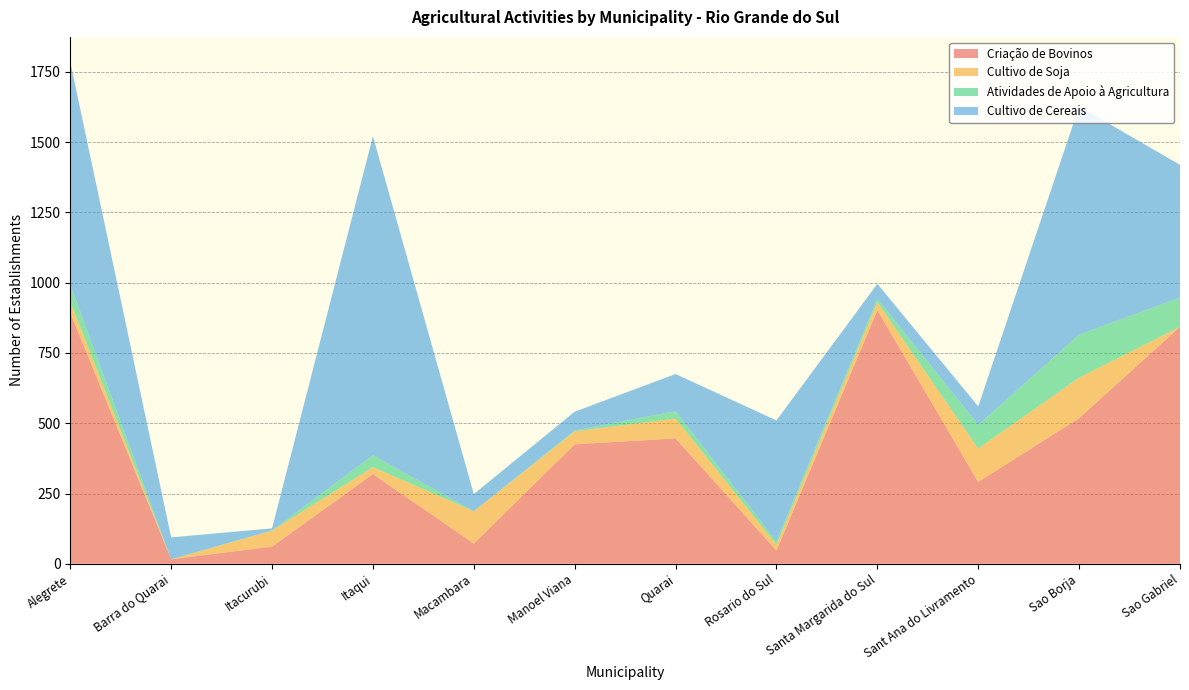

Reading left to right, extract all data points from this chart.

Criação de Bovinos: Alegrete=892	Barra do Quarai=16	Itacurubi=61	Itaqui=319	Macambara=72	Manoel Viana=425	Quarai=446	Rosario do Sul=47	Santa Margarida do Sul=902	Sant Ana do Livramento=291	Sao Borja=518	Sao Gabriel=843
Cultivo de Soja: Alegrete=40	Barra do Quarai=0	Itacurubi=57	Itaqui=25	Macambara=115	Manoel Viana=46	Quarai=71	Rosario do Sul=21	Santa Margarida do Sul=29	Sant Ana do Livramento=119	Sao Borja=144	Sao Gabriel=0
Atividades de Apoio à Agricultura: Alegrete=62	Barra do Quarai=0	Itacurubi=1	Itaqui=42	Macambara=0	Manoel Viana=3	Quarai=26	Rosario do Sul=12	Santa Margarida do Sul=12	Sant Ana do Livramento=84	Sao Borja=153	Sao Gabriel=104
Cultivo de Cereais: Alegrete=791	Barra do Quarai=78	Itacurubi=7	Itaqui=1135	Macambara=61	Manoel Viana=67	Quarai=132	Rosario do Sul=430	Santa Margarida do Sul=53	Sant Ana do Livramento=66	Sao Borja=812	Sao Gabriel=472